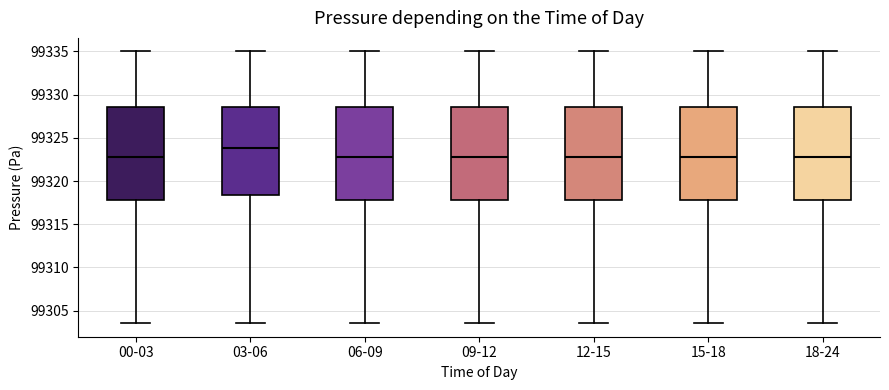

Which box has the highest median line?

03-06